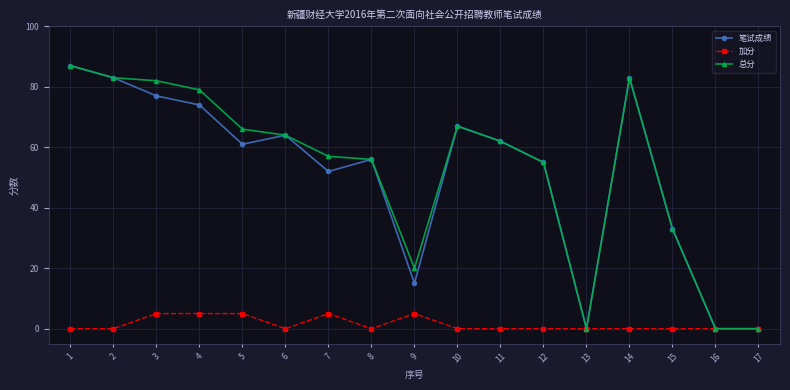

Which category has the highest value across all series?

1